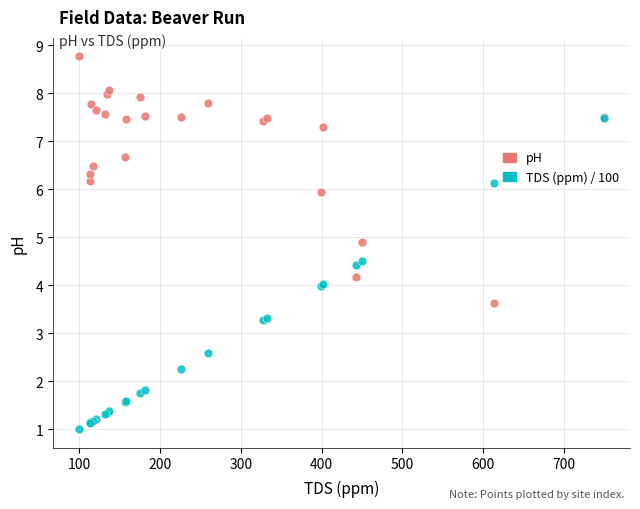

Which series reaches the minimum Y coordinate?

TDS (ppm) / 100